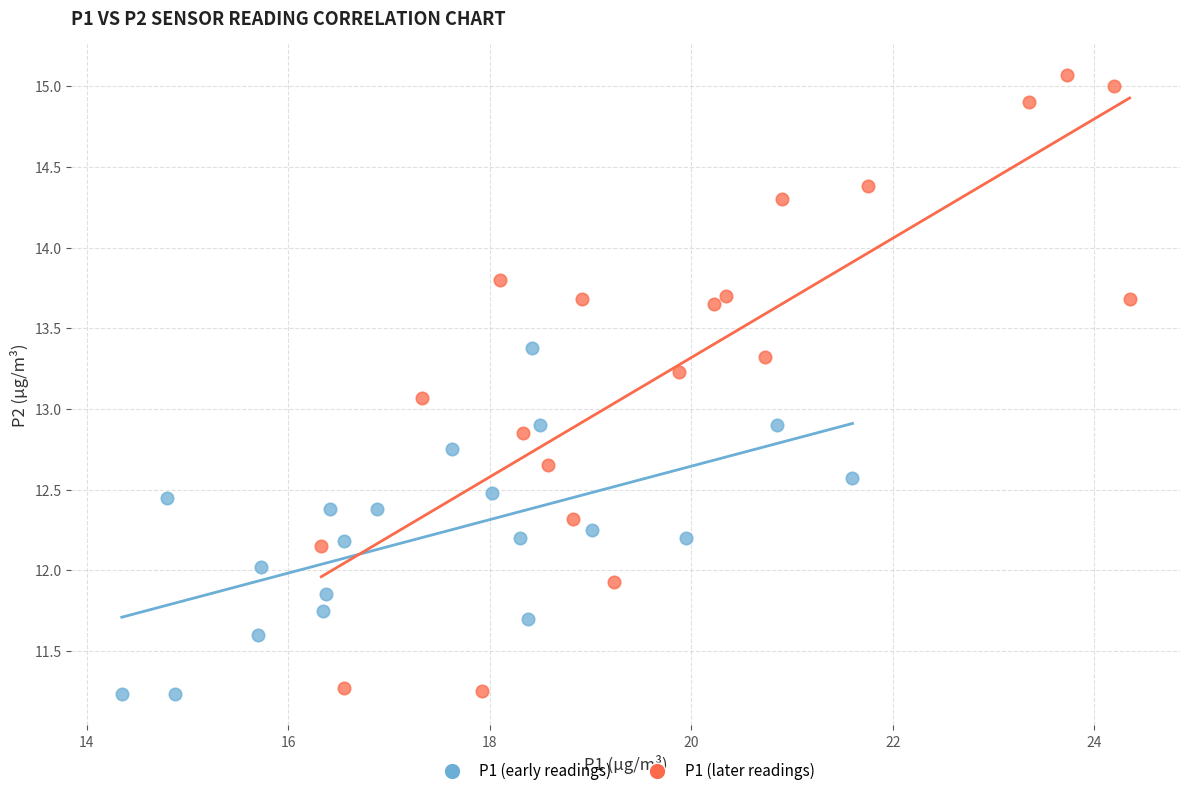

What are all the series names shown in the legend?

P1 (early readings), P1 (later readings)